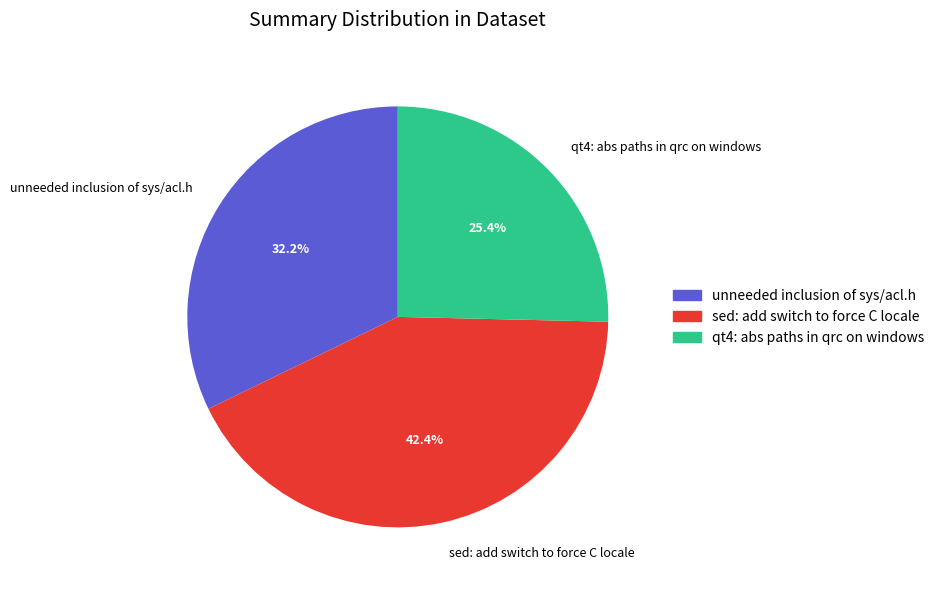

To the nearest percent, what is the combined percentage of qt4: abs paths in qrc on windows and sed: add switch to force C locale?

68%